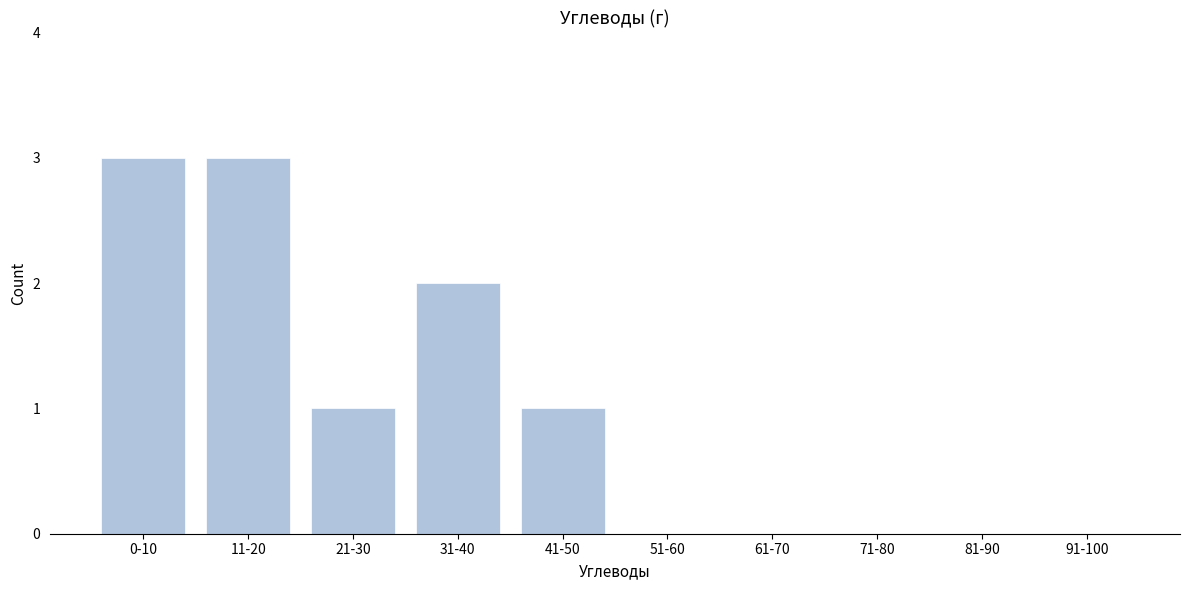

Reading left to right, extract all data points from this chart.

0-10=3	11-20=3	21-30=1	31-40=2	41-50=1	51-60=0	61-70=0	71-80=0	81-90=0	91-100=0